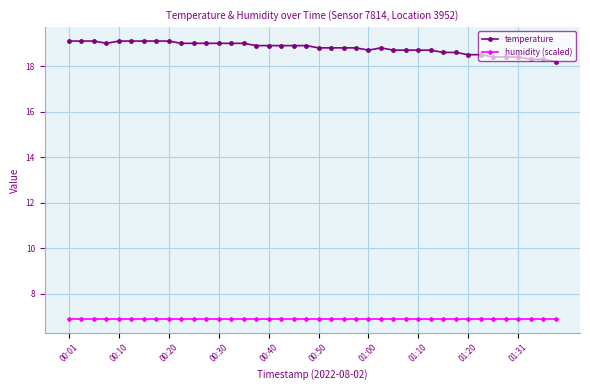

True or false: temperature and humidity (scaled) cross at least once.

False